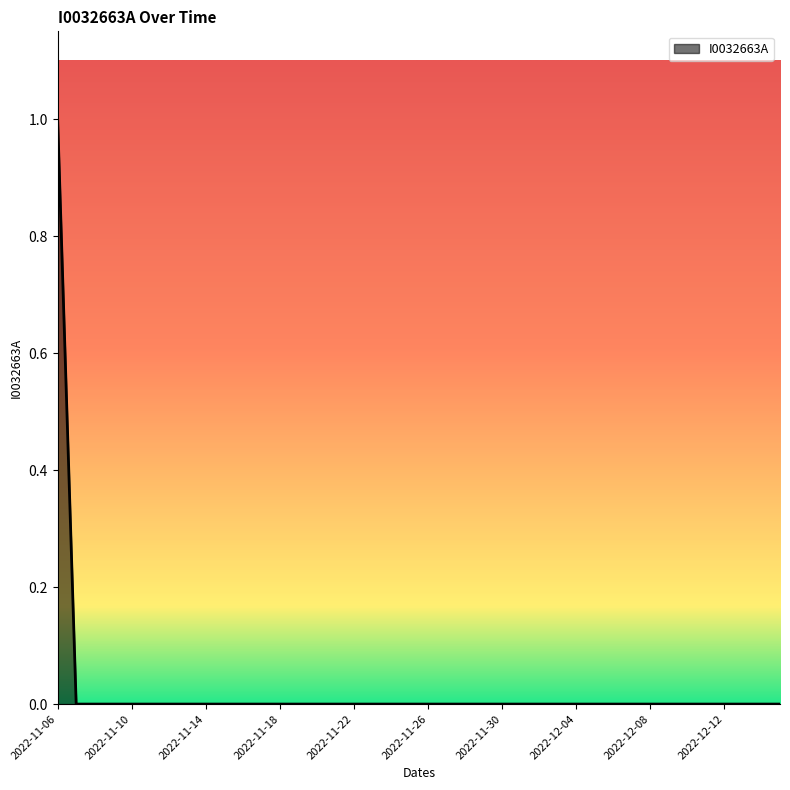

How many lines are shown in the chart?

1